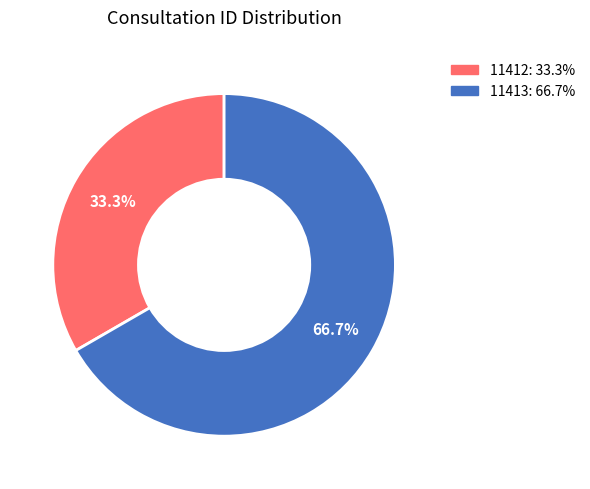

Which category accounts for the majority?

11413